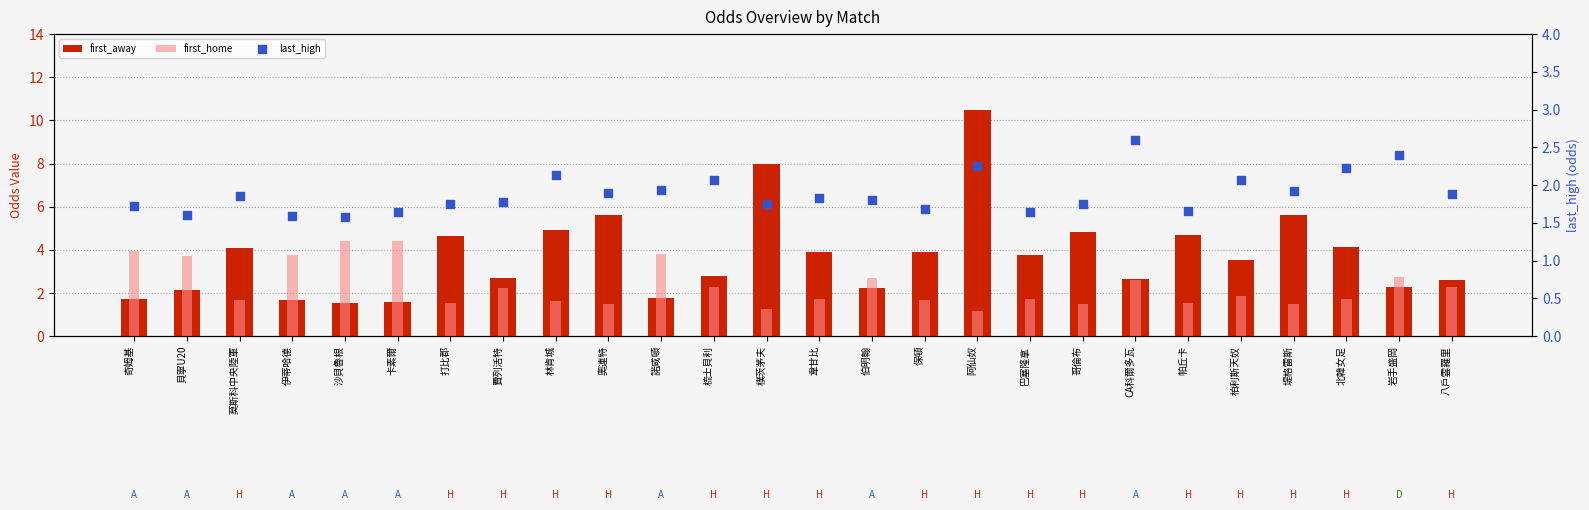

Which series reaches the minimum Y coordinate?

first_home